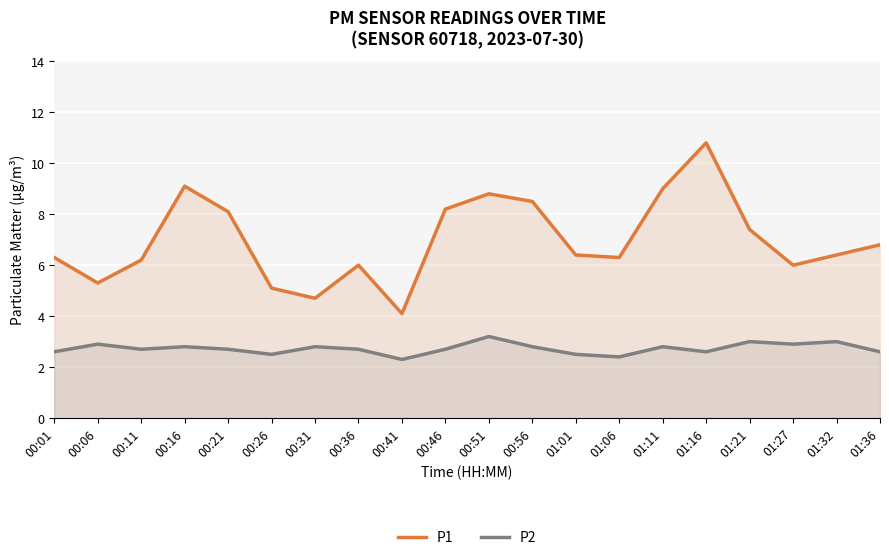

How many lines are shown in the chart?

2